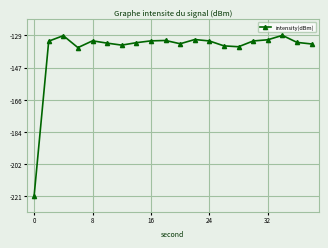

True or false: there are more than 2 points higher than both neighbors.

True